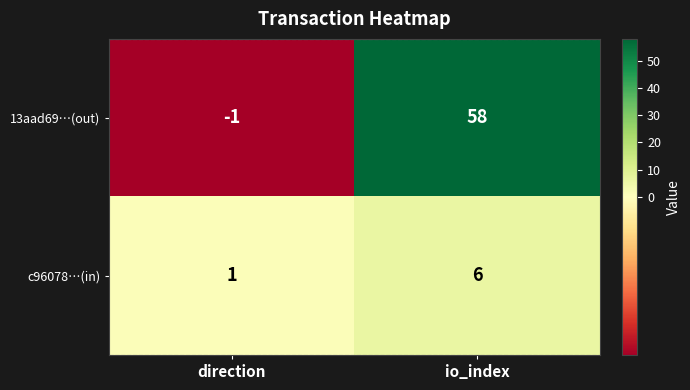

What is the difference between the maximum and minimum values in the 13aad69…(out) series?

59